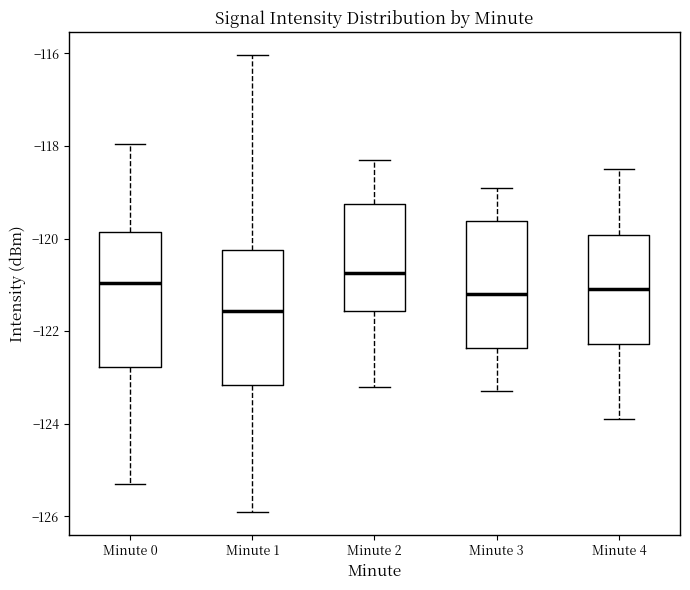

Reading left to right, transcribe this box plot: for each box, give where its median line is, the range the box spans, and where its two whiskers end, as read against the y-axis. The values are not printed on the chart, so give them approximately, as read against the axis.

Minute 0: median -121.0, box -122.8 to -119.8, whiskers -125.2 to -118.0
Minute 1: median -121.6, box -123.2 to -120.2, whiskers -126.0 to -116.0
Minute 2: median -120.8, box -121.6 to -119.2, whiskers -123.2 to -118.2
Minute 3: median -121.2, box -122.4 to -119.6, whiskers -123.2 to -118.8
Minute 4: median -121.0, box -122.2 to -120.0, whiskers -123.8 to -118.4